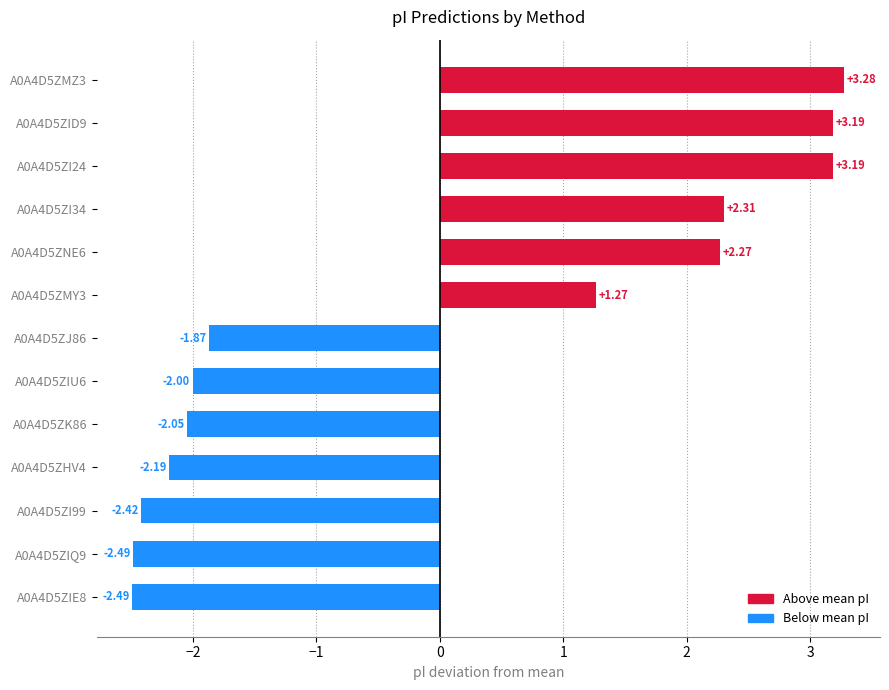

What is the change in value from A0A4D5ZIQ9 to A0A4D5ZHV4?

+0.3